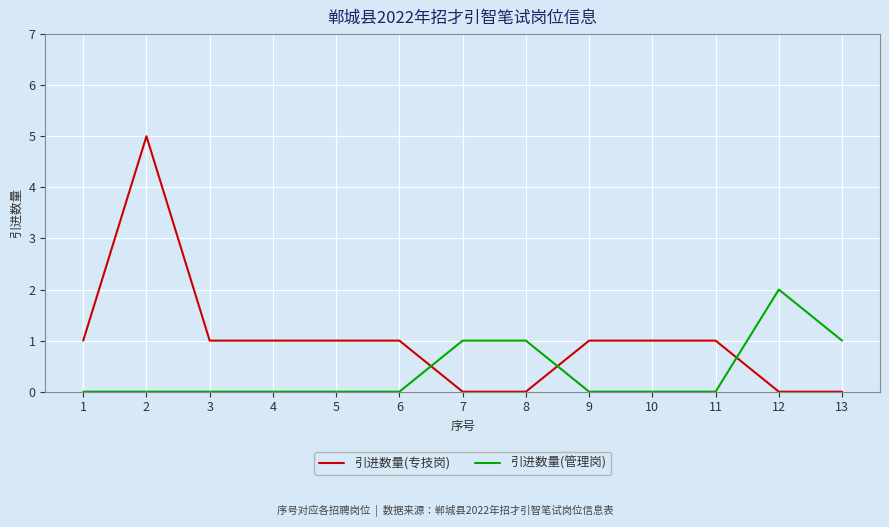

Rank the series by their average value, from lowest to highest.

引进数量(管理岗), 引进数量(专技岗)